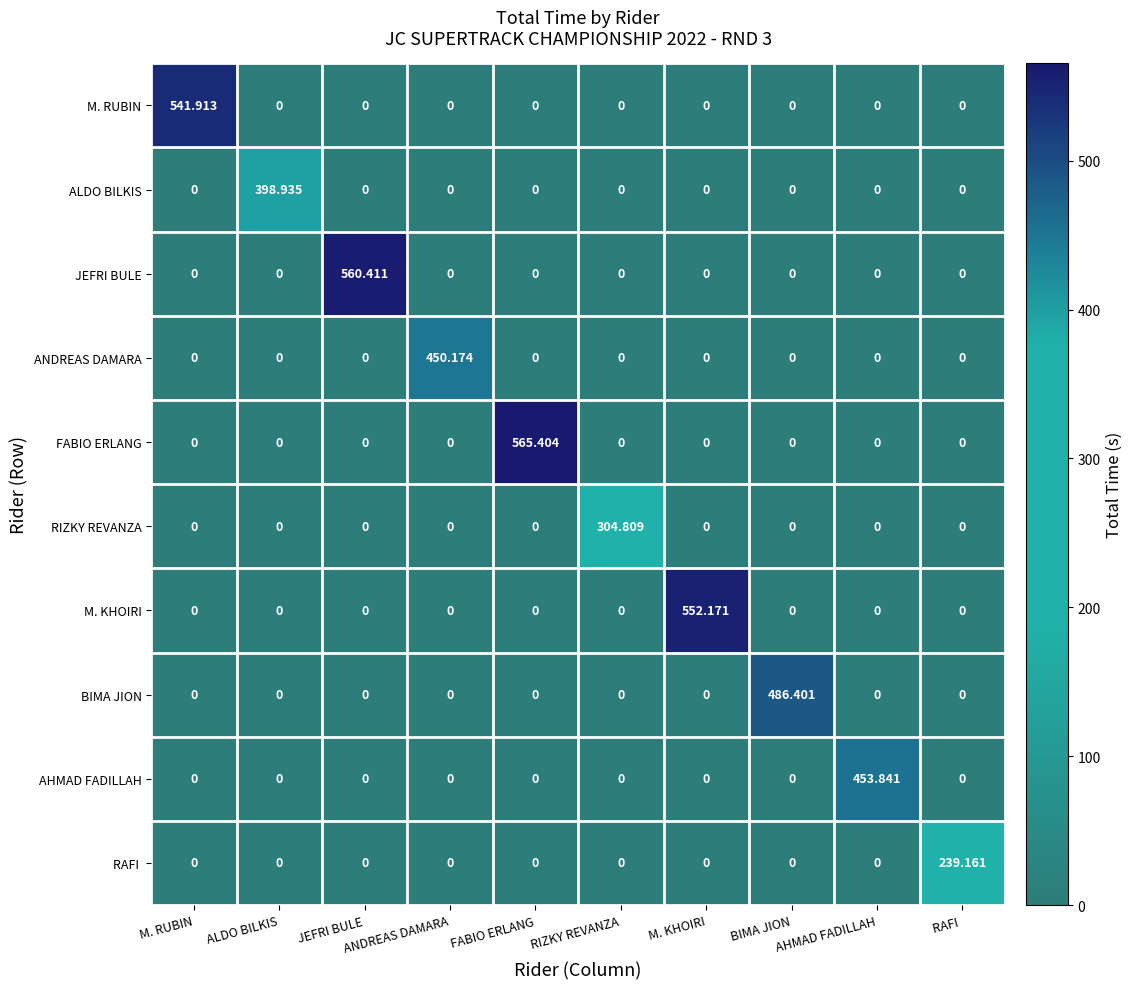

Which category has the highest value in the JEFRI BULE series?

JEFRI BULE